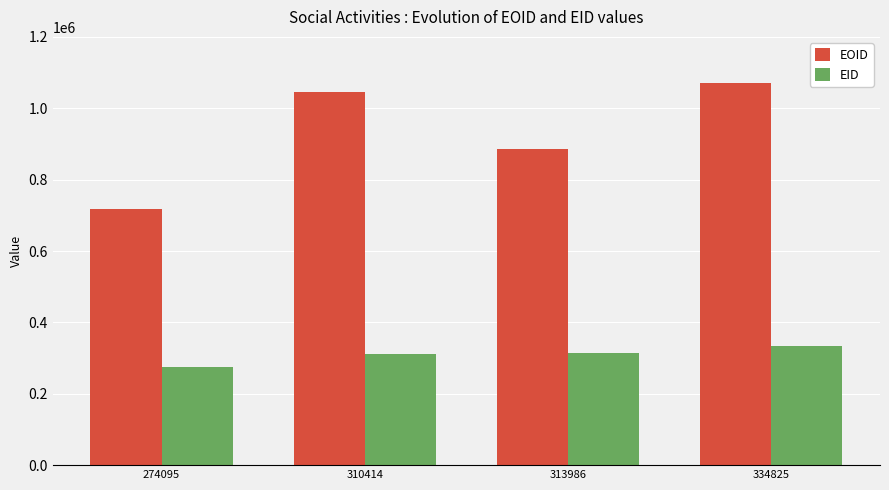

At how many categories does at least one series exceed 525407?

4